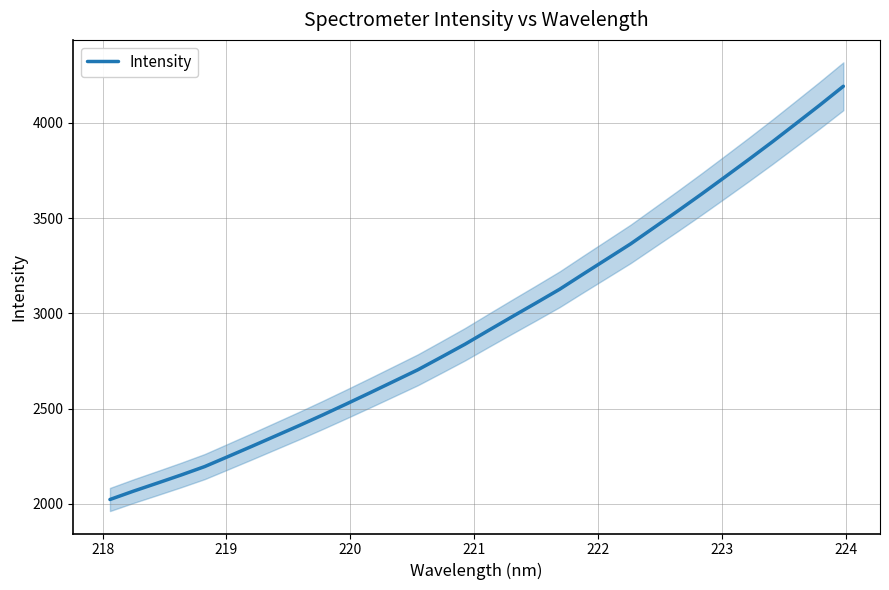

What is the maximum value shown in the chart?

4192.2